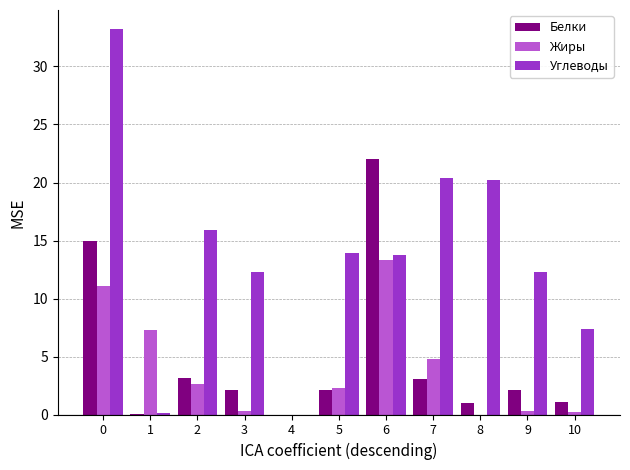

How many data points in Жиры are above 2?

6